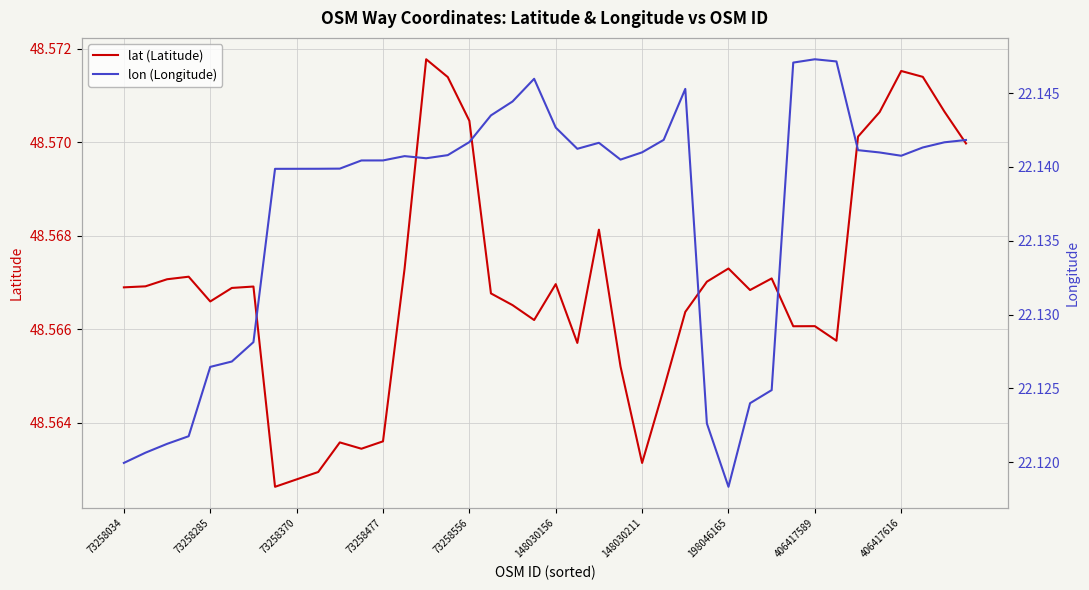

Reading left to right, extract all data points from this chart.

lat (Latitude): 48.6	48.6	48.6	48.6	48.6	48.6	48.6	48.6	48.6	48.6	48.6	48.6	48.6	48.6	48.6	48.6	48.6	48.6	48.6	48.6	48.6	48.6	48.6	48.6	48.6	48.6	48.6	48.6	48.6	48.6	48.6	48.6	48.6	48.6	48.6	48.6	48.6	48.6	48.6	48.6
lon (Longitude): 22.1	22.1	22.1	22.1	22.1	22.1	22.1	22.1	22.1	22.1	22.1	22.1	22.1	22.1	22.1	22.1	22.1	22.1	22.1	22.1	22.1	22.1	22.1	22.1	22.1	22.1	22.1	22.1	22.1	22.1	22.1	22.1	22.1	22.1	22.1	22.1	22.1	22.1	22.1	22.1